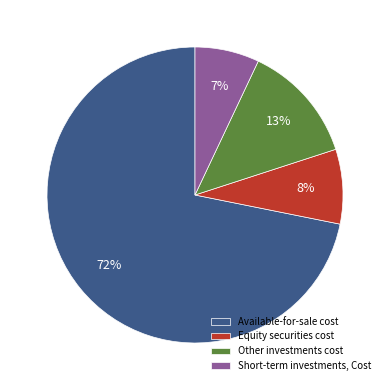

Is the sum of Other investments cost and Equity securities cost greater than half?

No